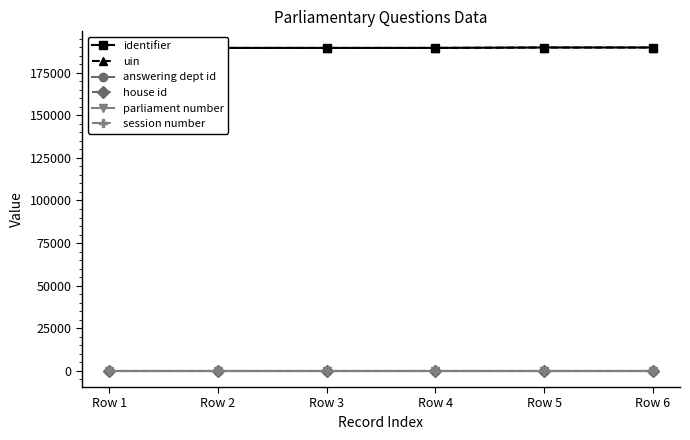

What is the difference between the maximum and minimum values in the uin series?

247